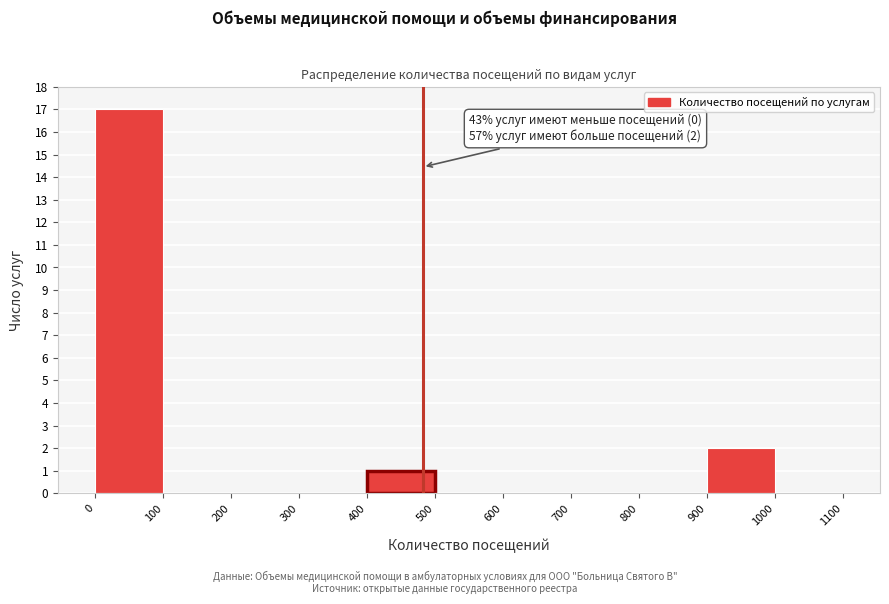

Over which range of the x-axis is the bar tallest?

0 to 100